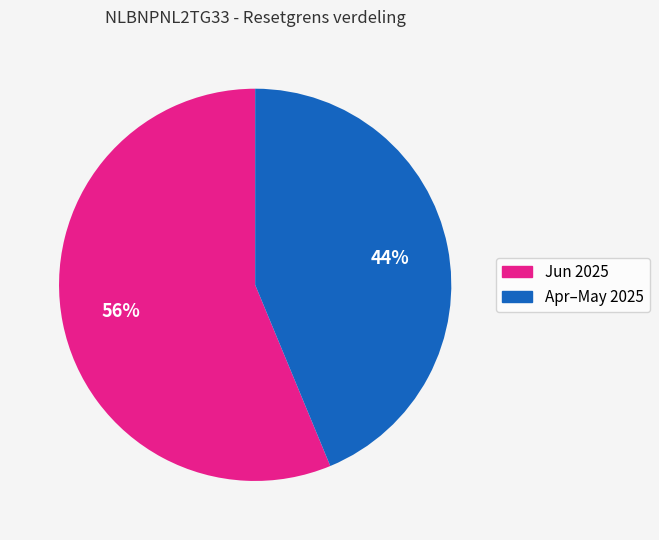

To the nearest percent, what is the average slice percentage?

50%